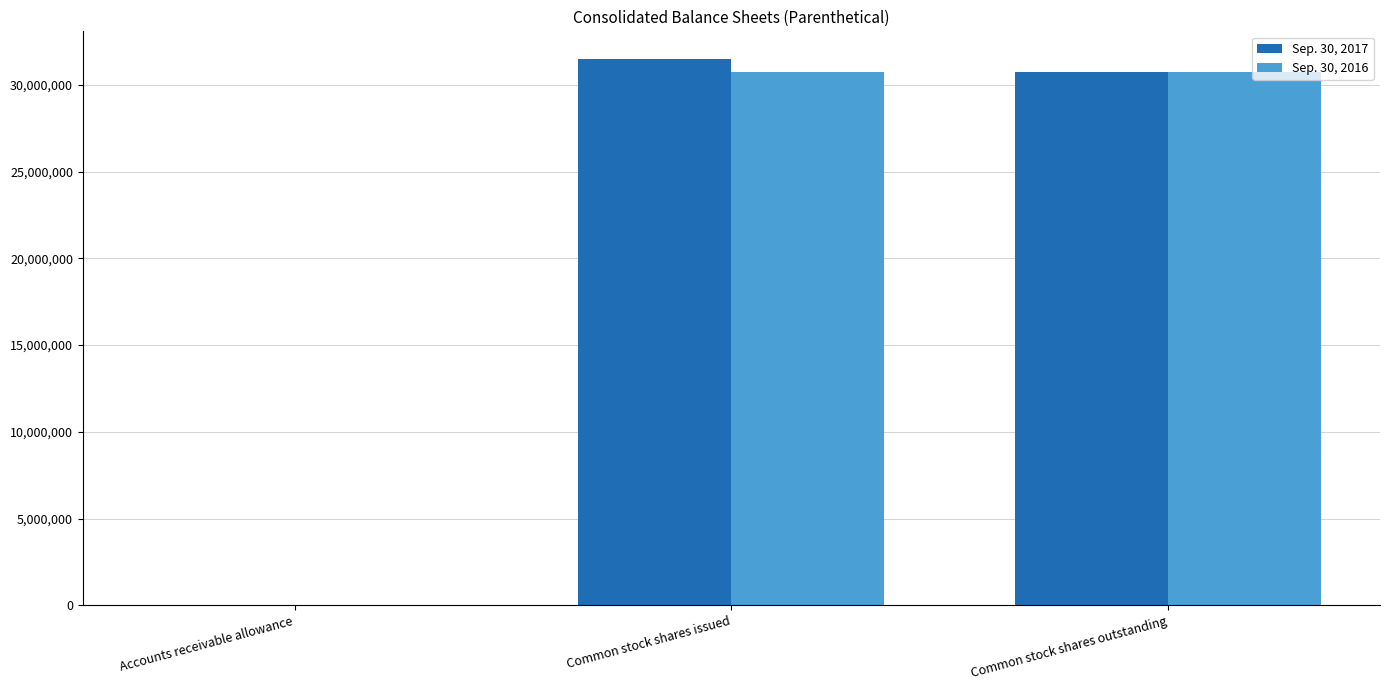

What is the maximum value shown in the chart?

31503349